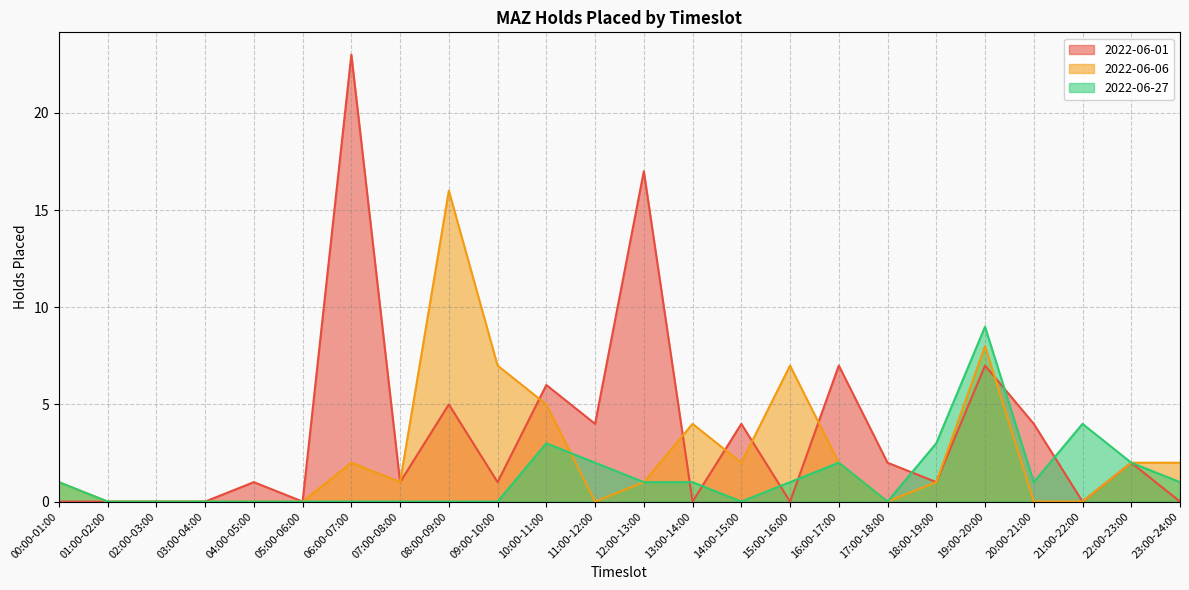

Where do 2022-06-27 and 2022-06-01 first cross each other?

12:00-13:00 and 13:00-14:00